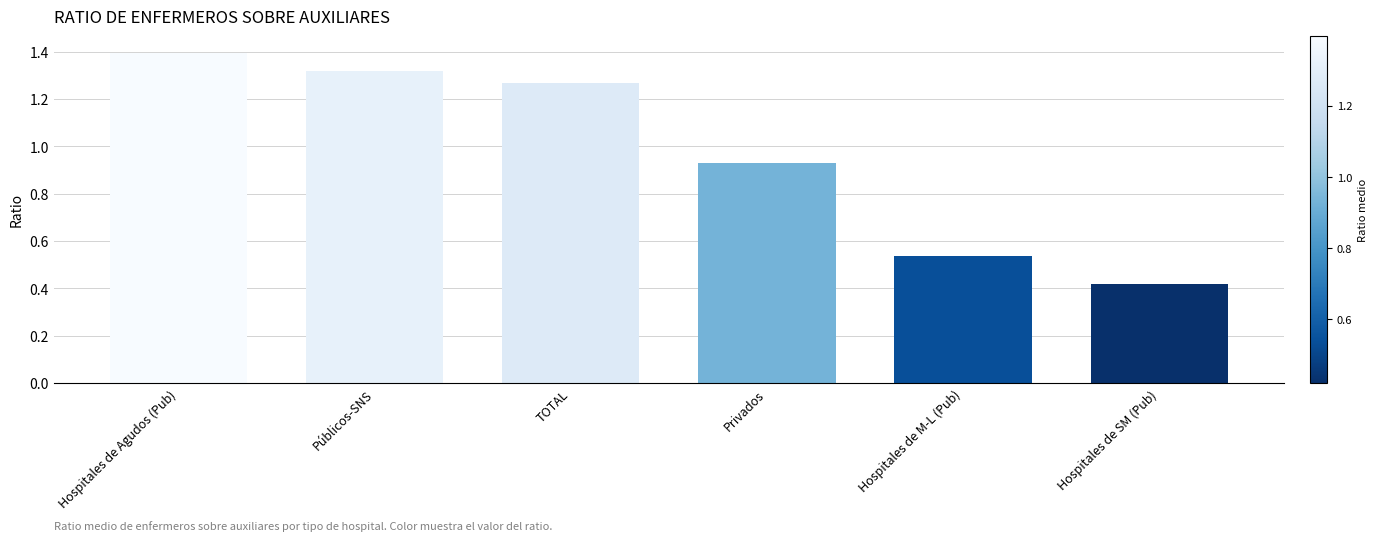

How many bars are there in total?

6